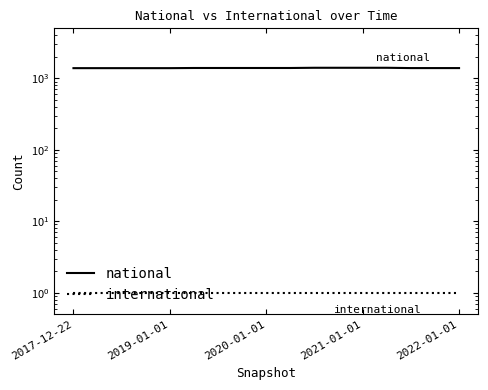

Is it true that national equals 1841 at 2022-01-01?

False